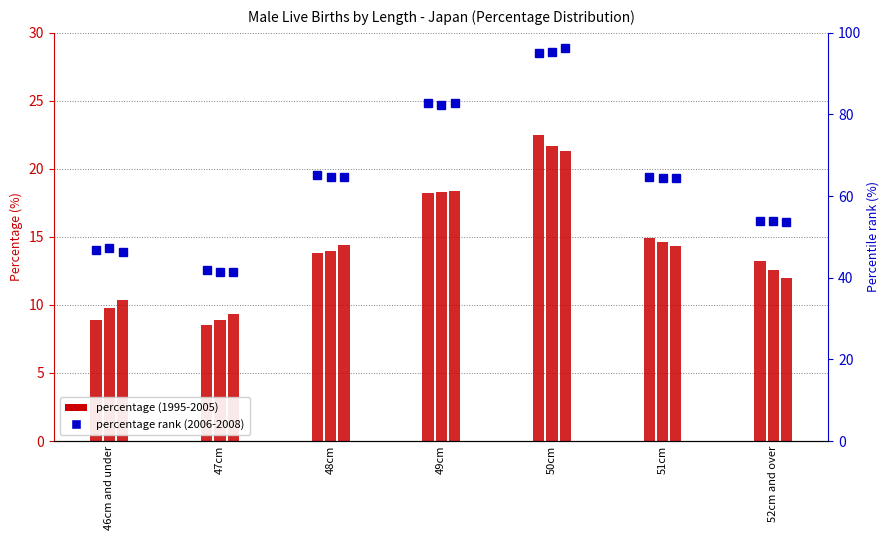

What position from the right is 51cm?

2